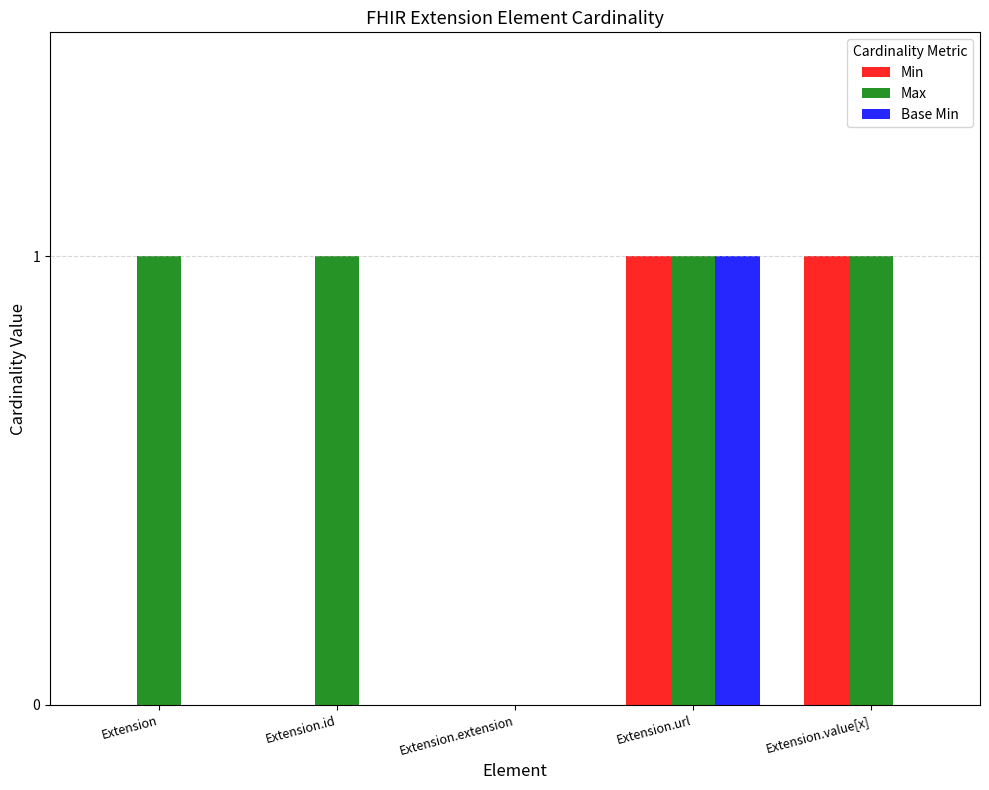

What are all the series names shown in the legend?

Min, Max, Base Min